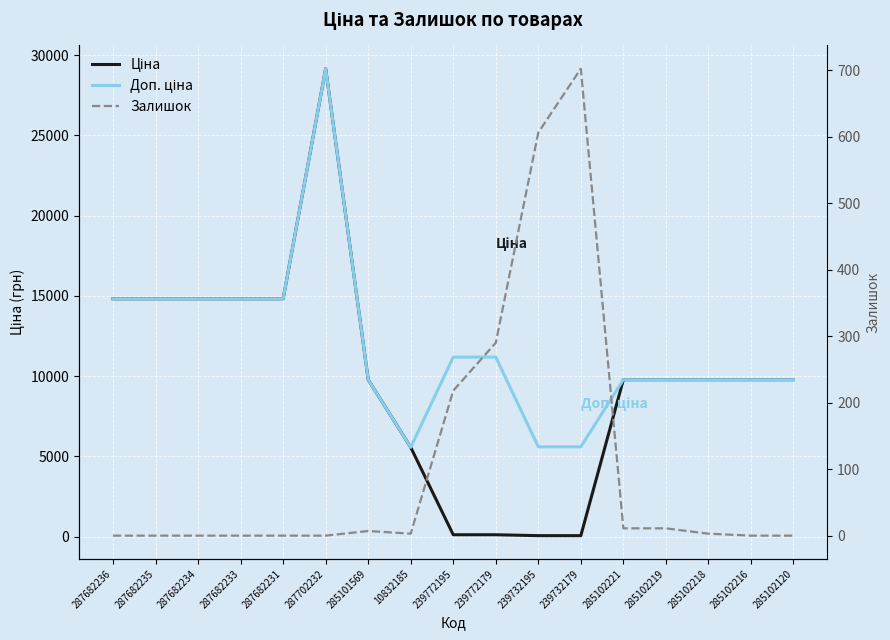

How many values in the Доп. ціна series exceed 9775?

14